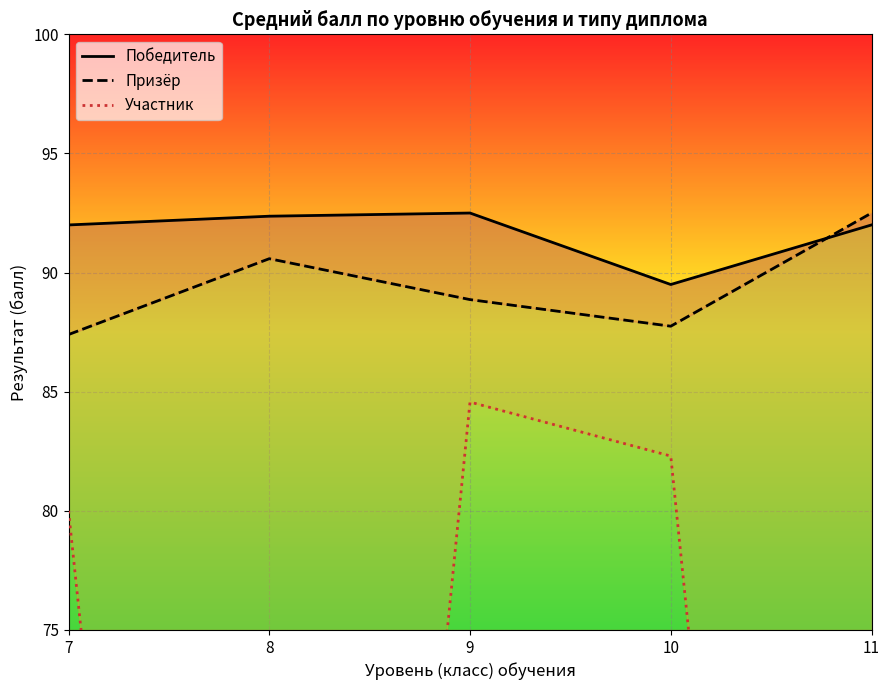

At which category does Участник reach its first local peak?

9